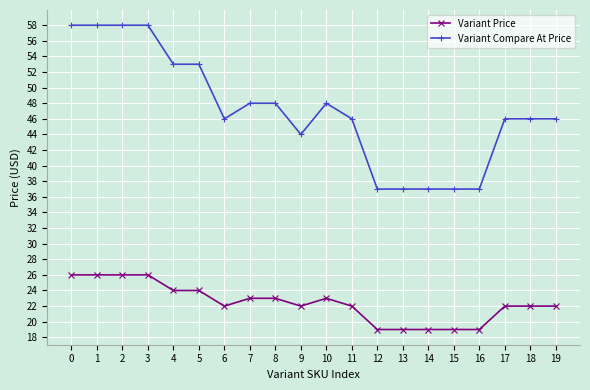

What value does the Variant Compare At Price series have at 13, to the nearest 5?

35